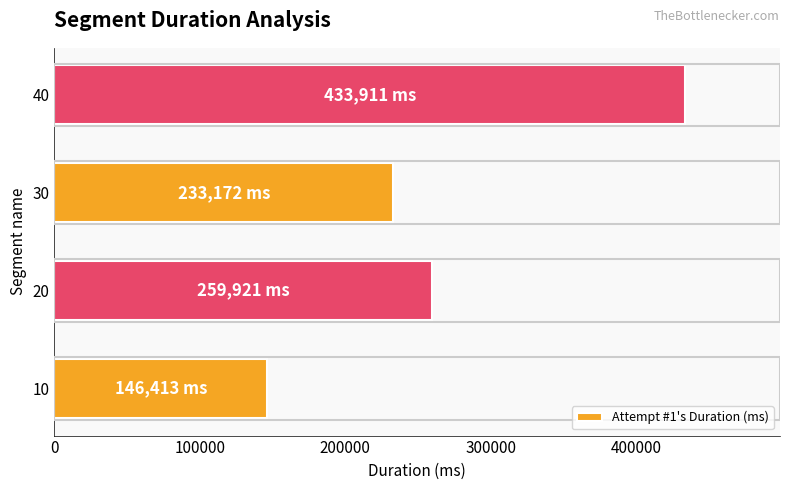

List the labels in order of value, largest first.

40, 20, 30, 10